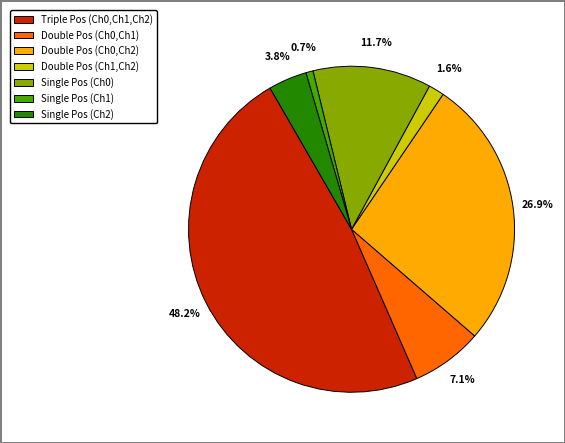

Between Double Pos (Ch0,Ch2) and Single Pos (Ch1), which is larger?

Double Pos (Ch0,Ch2)